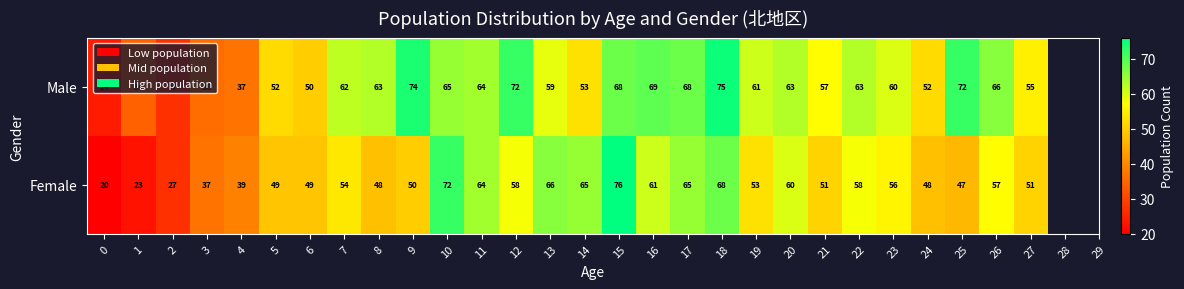

What is the average value of the Female series?

53